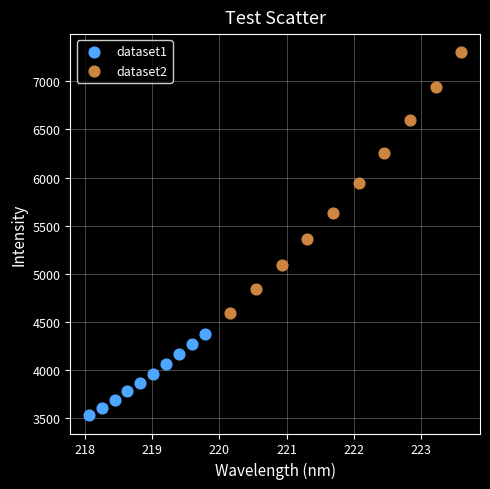

Which series has the widest spread of Y values?

dataset2